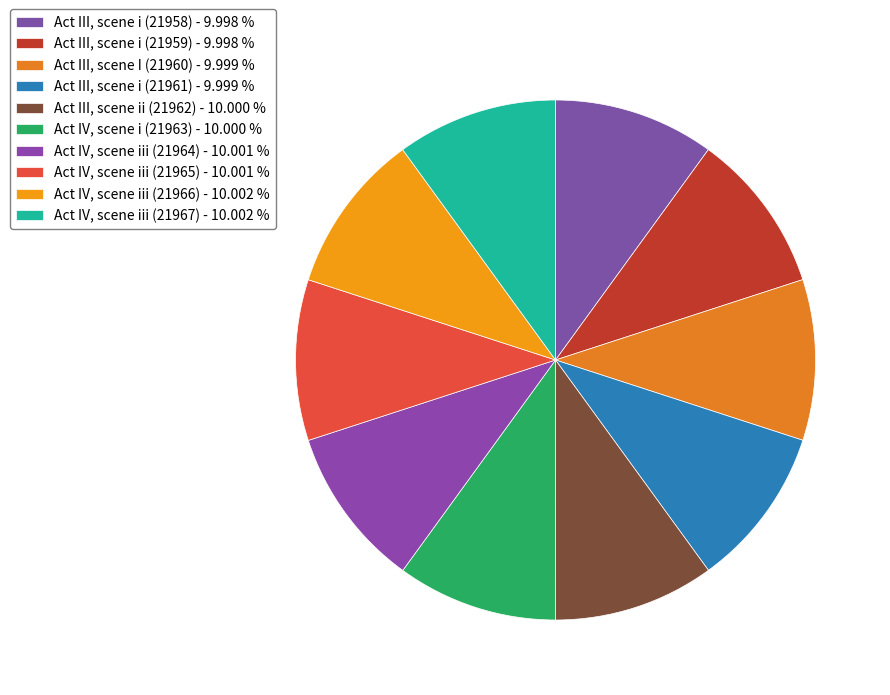

Count the number of slices in the pie.

10